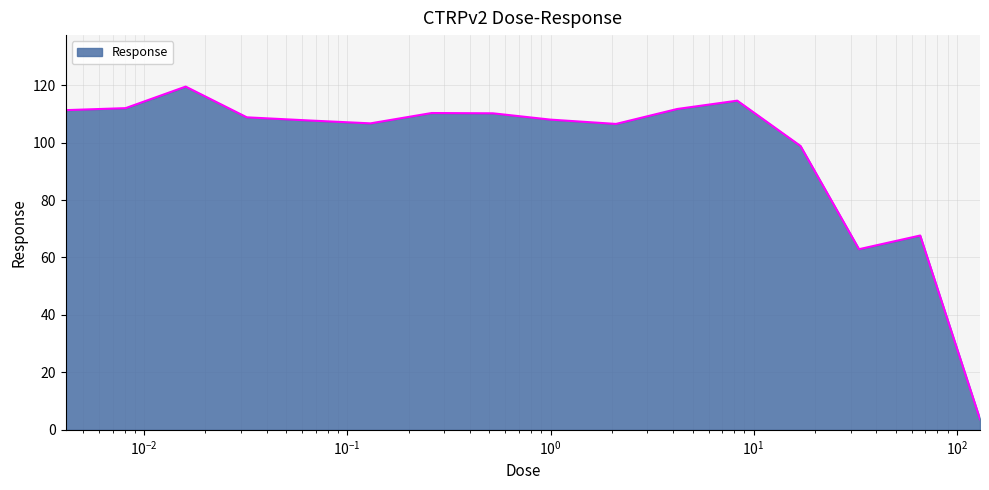

What is the maximum value shown in the chart?

119.5